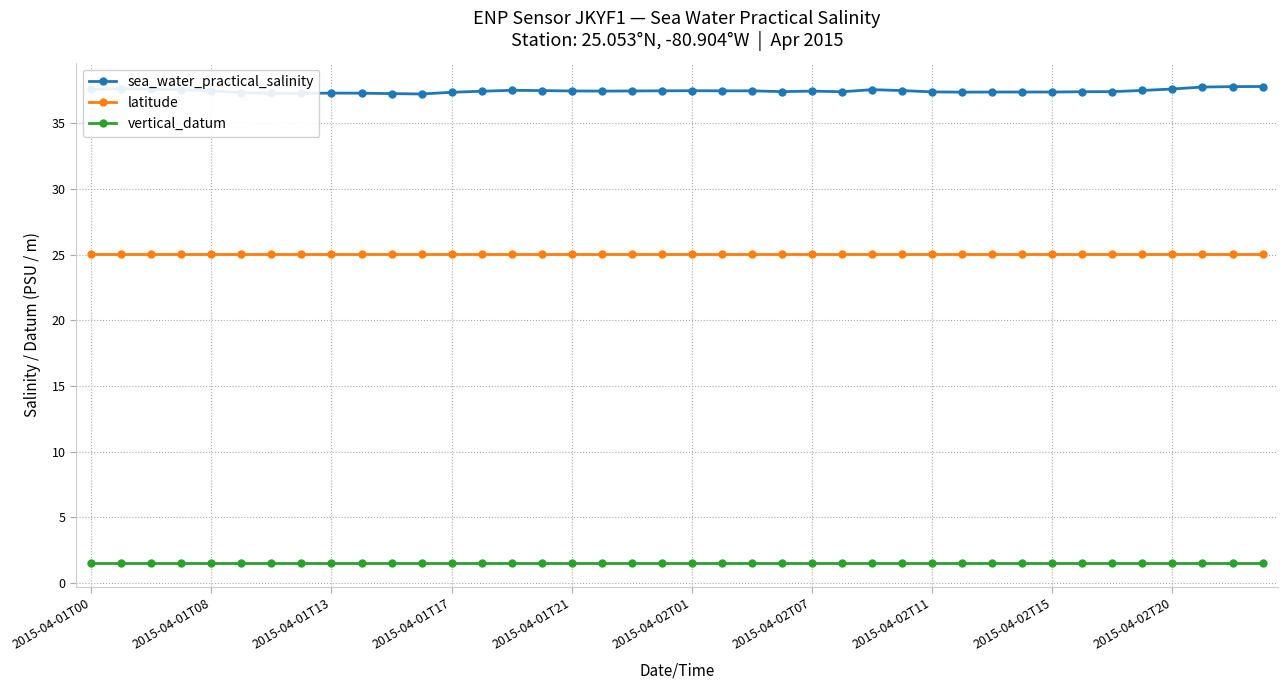

Does the chart have visible grid lines?

Yes